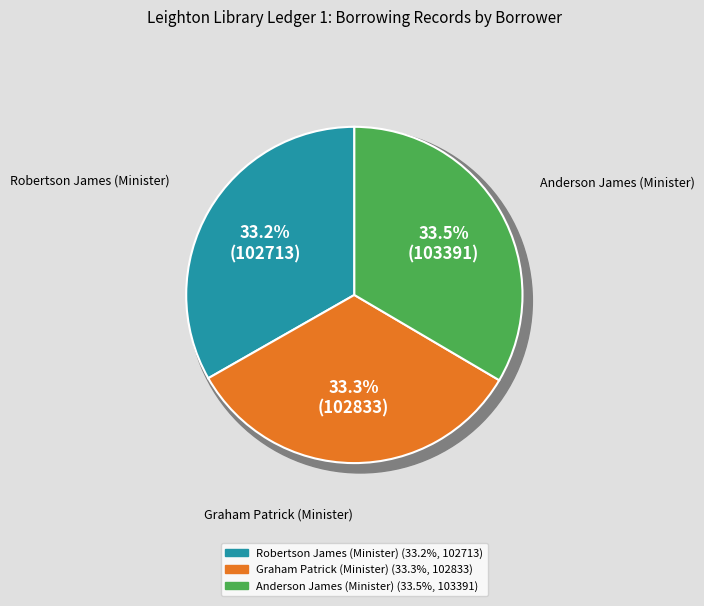

How many segments does this pie chart have?

3